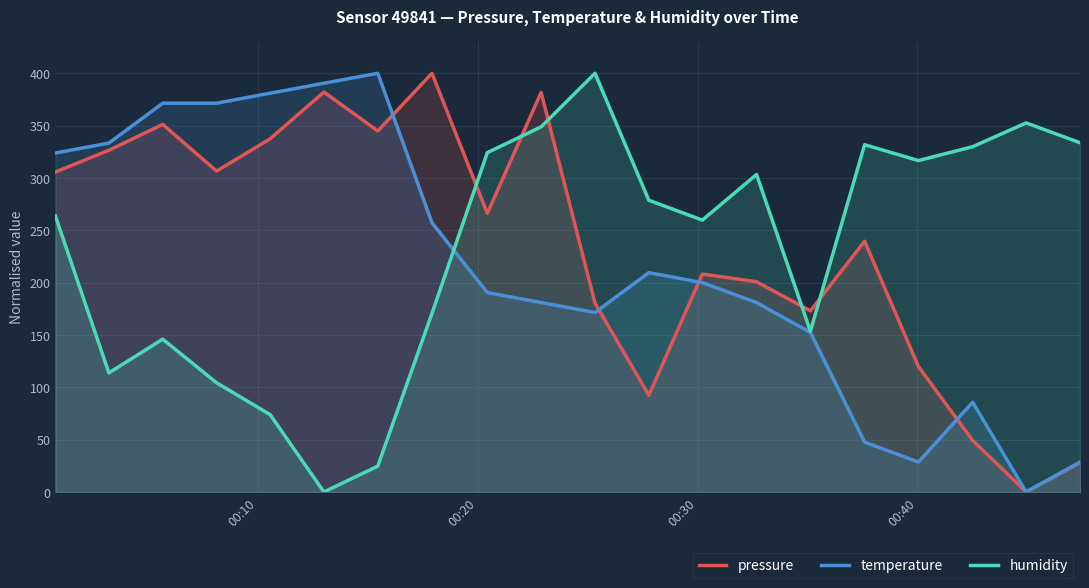

What is the difference between the maximum and minimum values in the pressure series?

400.0